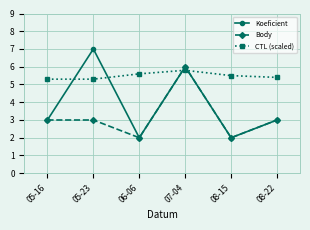

True or false: Body has more than 0 interior local peaks.

True